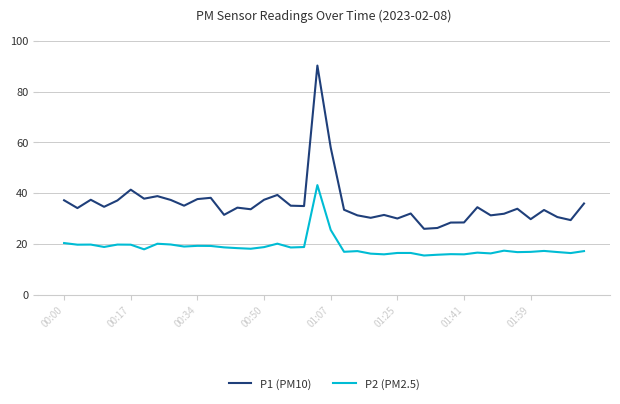

Does the chart have visible grid lines?

Yes